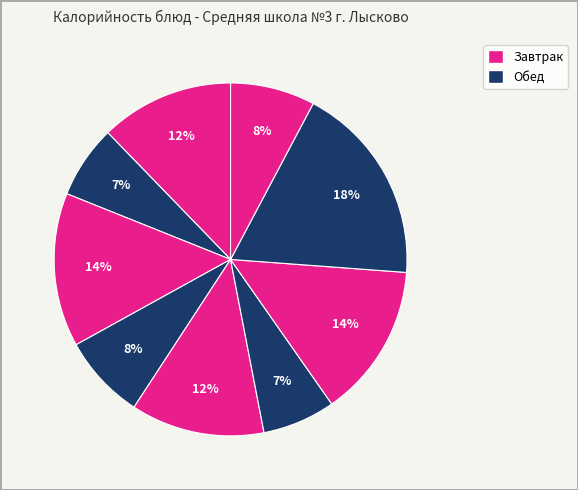

How many segments does this pie chart have?

9